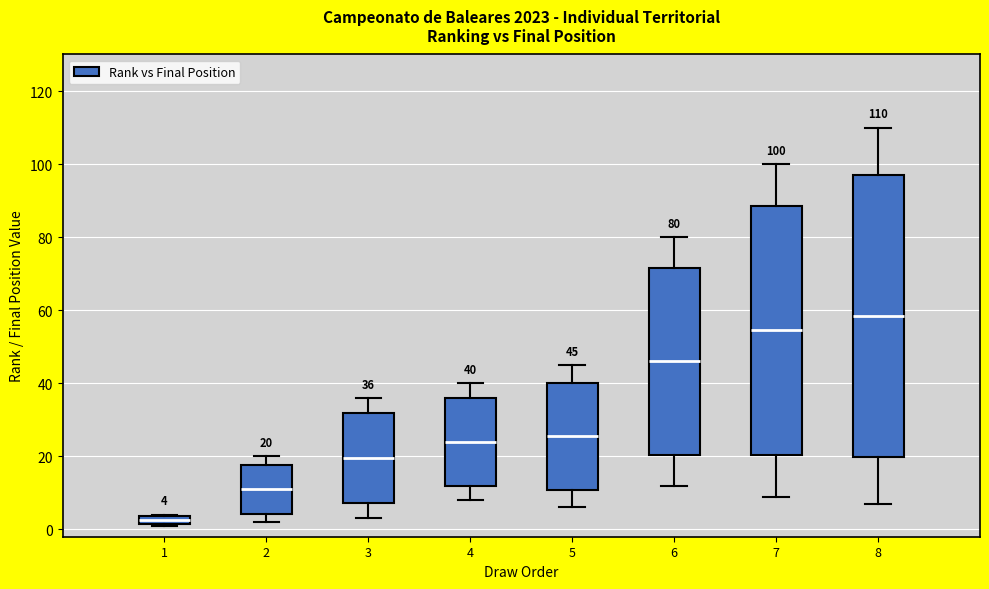

Which box's median line is the lowest?

1